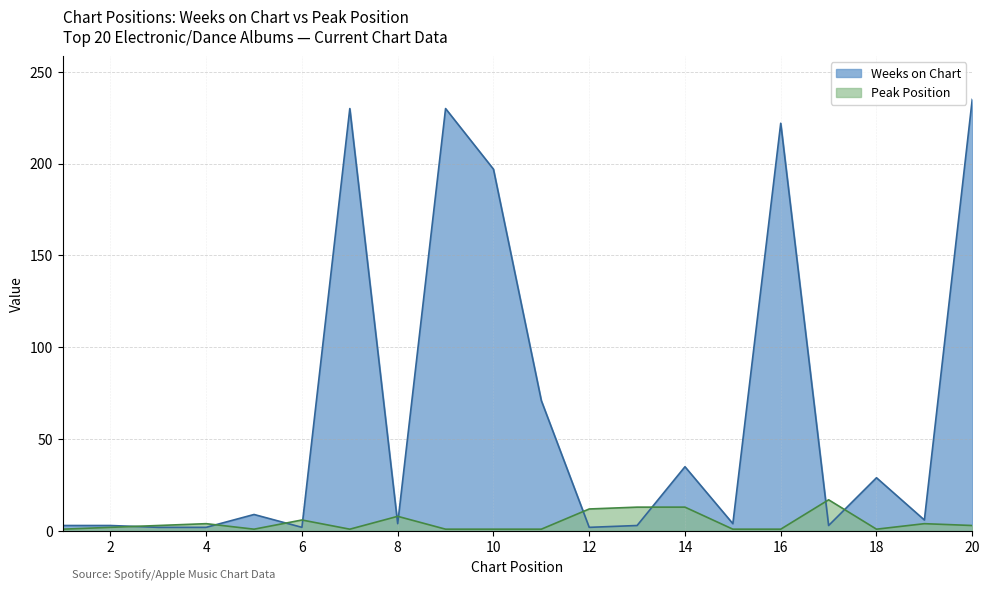

What is the sum of the Peak Position values at 7 and 19?

5